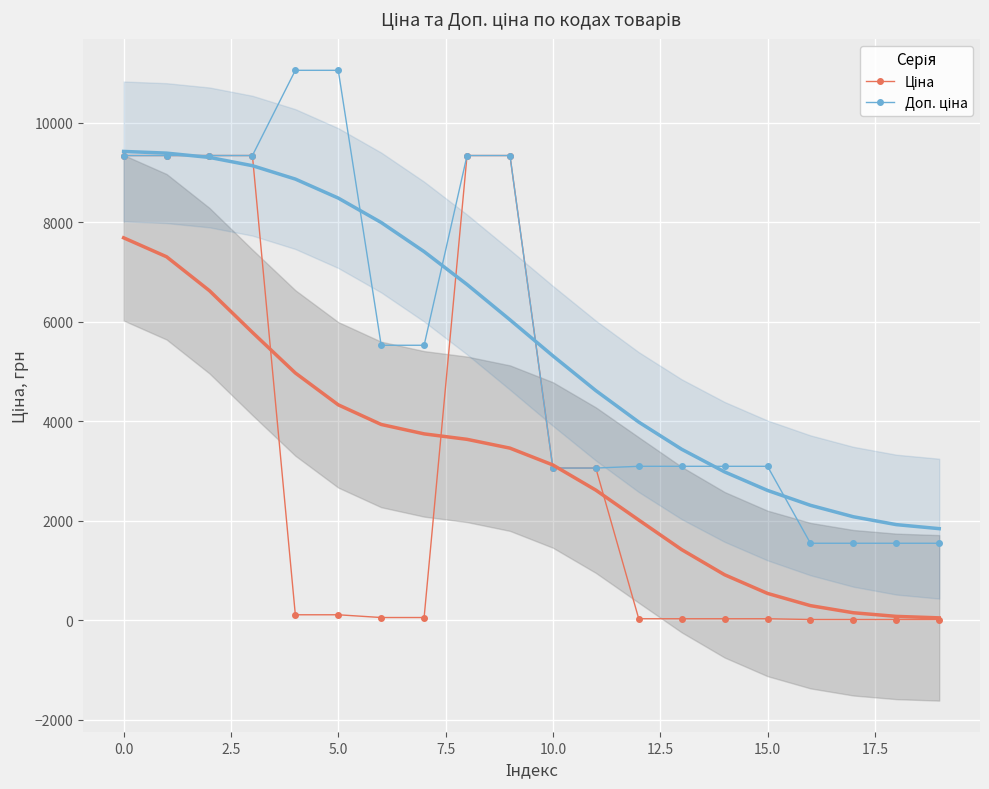

How many data points in Ціна are less than 110?

10